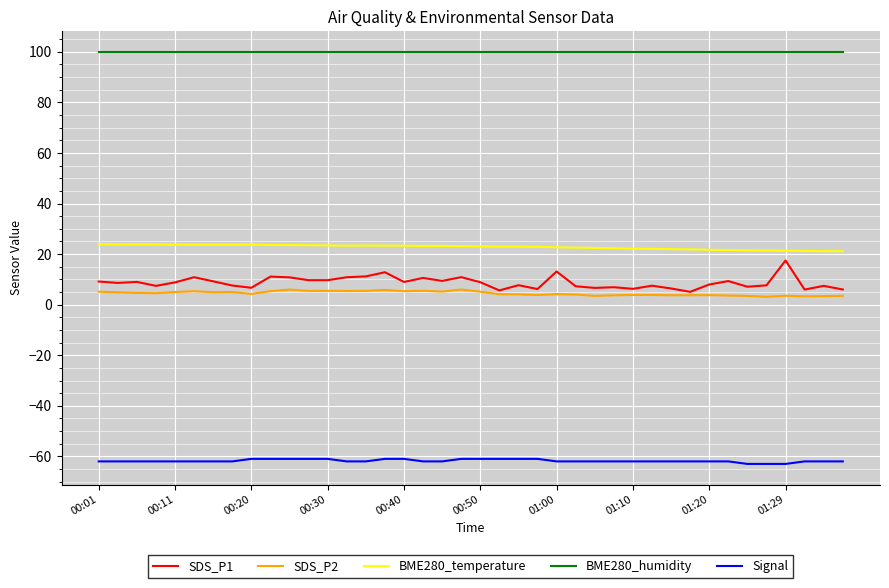

What is the highest value of the Signal series?

-61.0